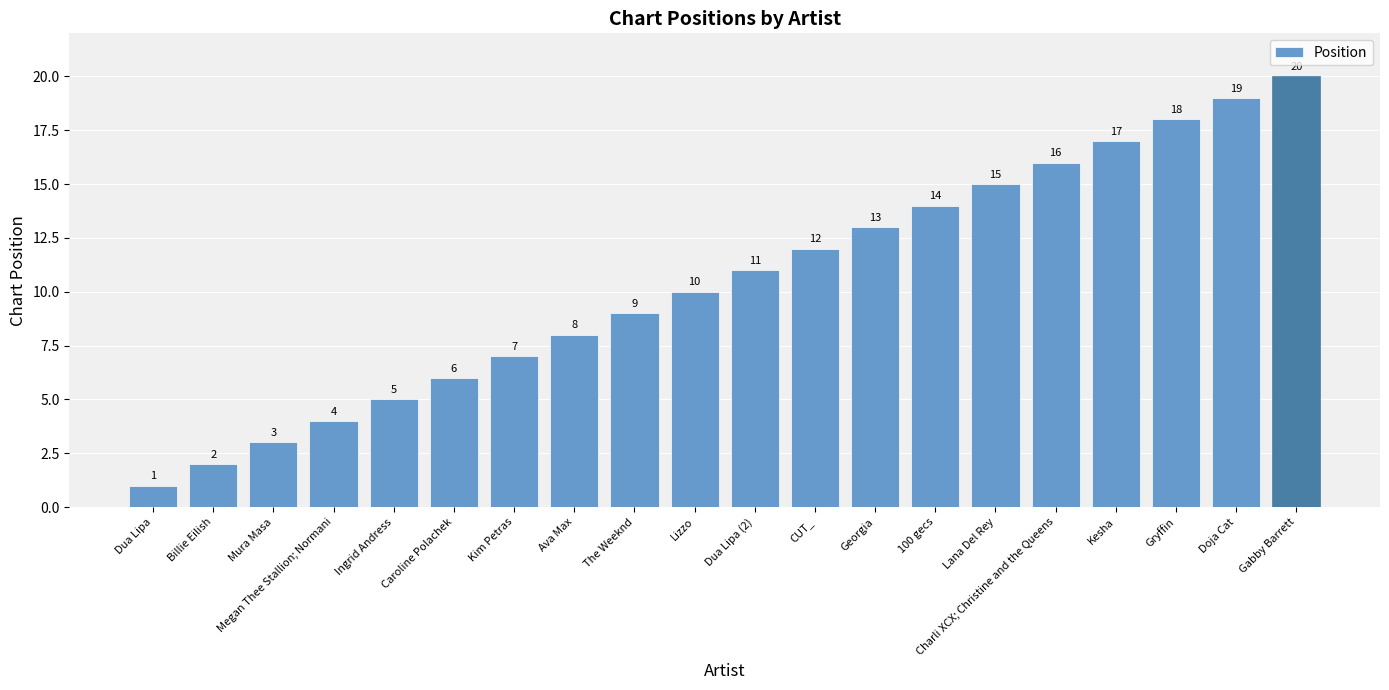

Rank the categories by value from highest to lowest.

Gabby Barrett, Doja Cat, Gryffin, Kesha, Charli XCX; Christine and the Queens, Lana Del Rey, 100 gecs, Georgia, CUT_, Dua Lipa (2), Lizzo, The Weeknd, Ava Max, Kim Petras, Caroline Polachek, Ingrid Andress, Megan Thee Stallion; Normani, Mura Masa, Billie Eilish, Dua Lipa